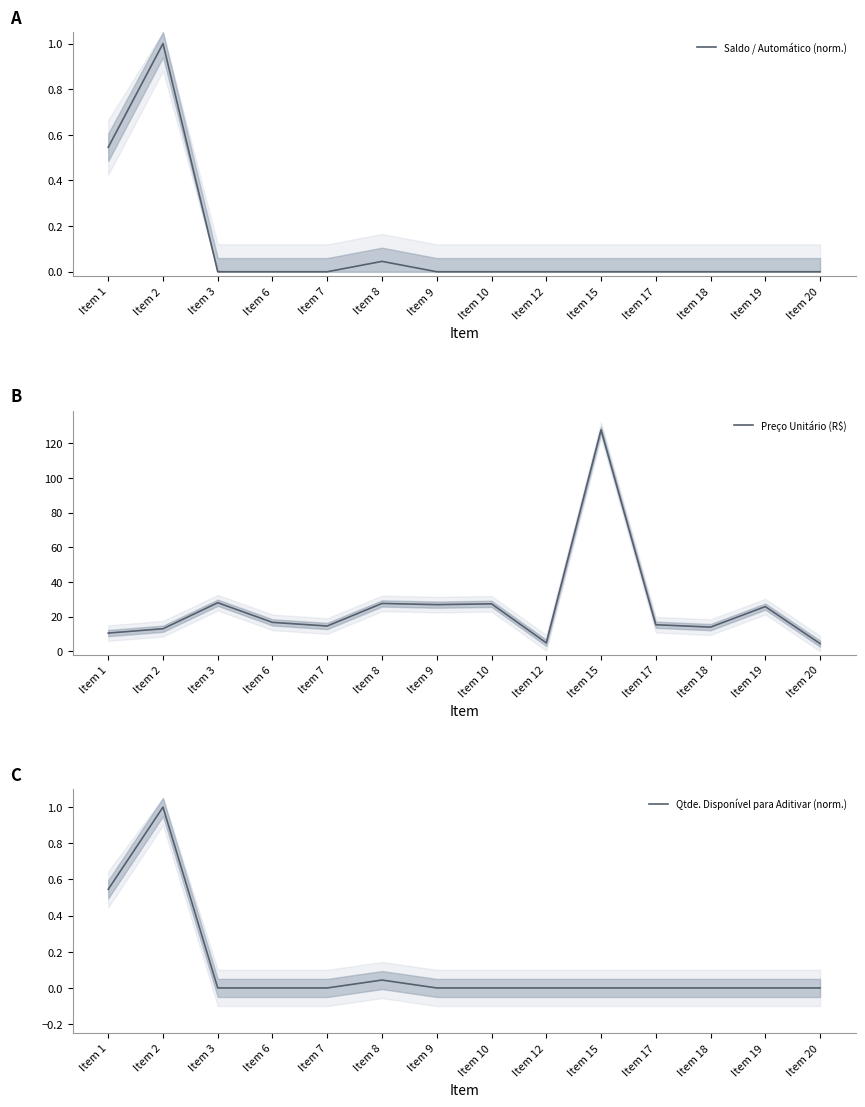

What is the difference between the maximum and minimum values in the Qtde. Disponível para Aditivar (norm.) series?

1.0